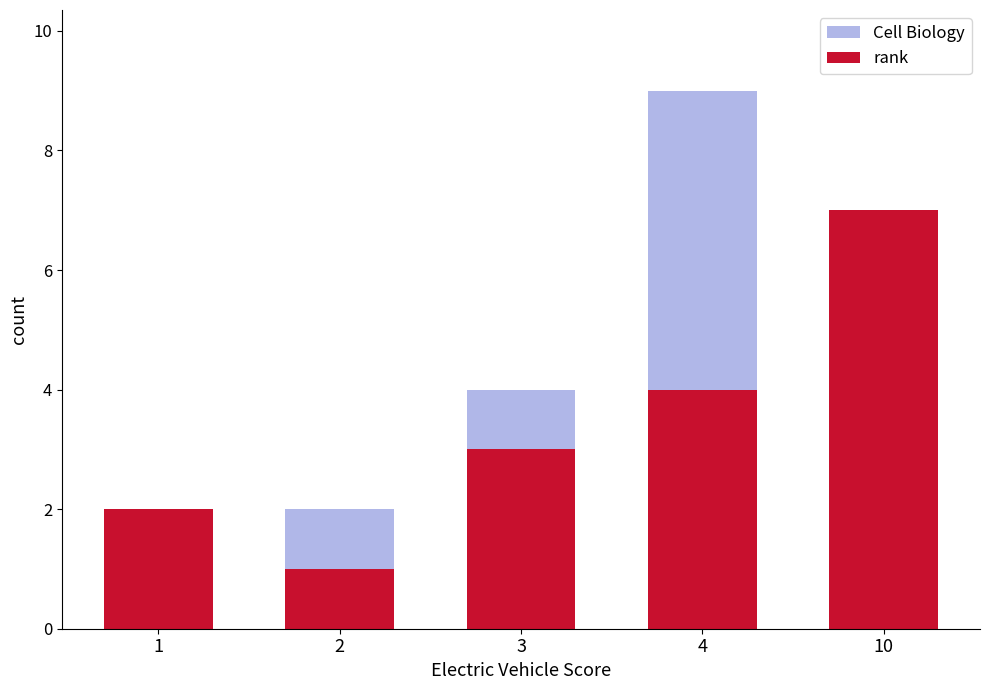

Rank the series by their average value, from lowest to highest.

rank, Cell Biology